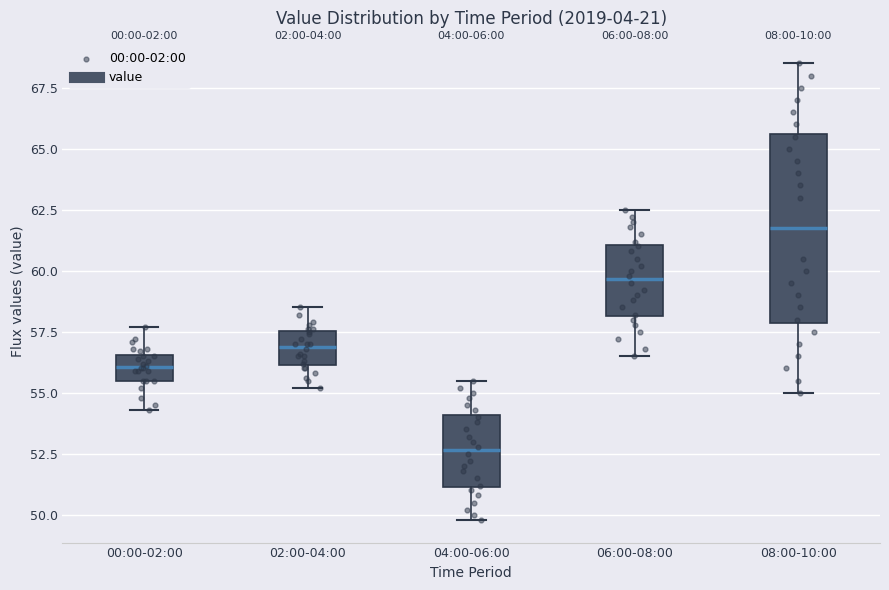

Where is the upper edge of the box for 06:00-08:00 on the y-axis? The values are not printed on the chart, so give them approximately, as read against the axis.

61.0